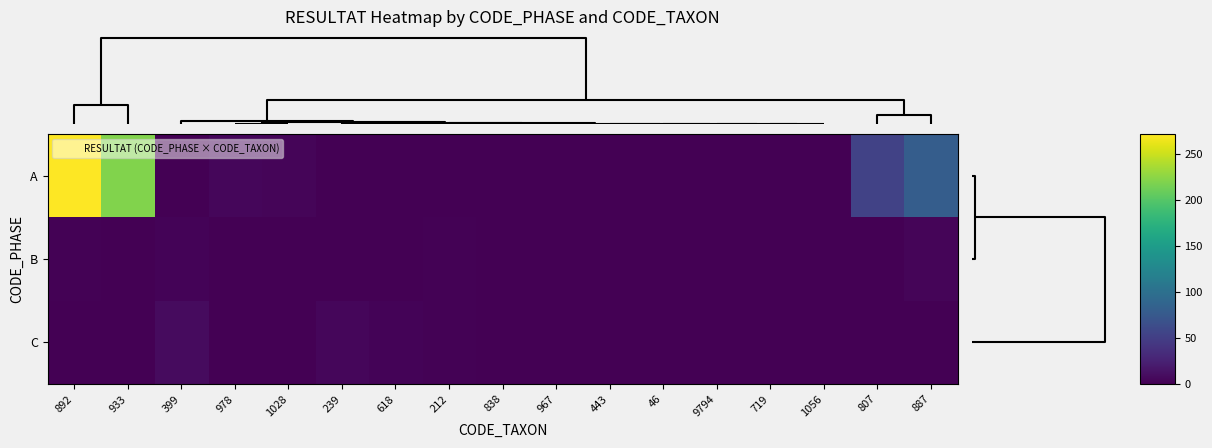

Which series has the largest total across all categories?

A